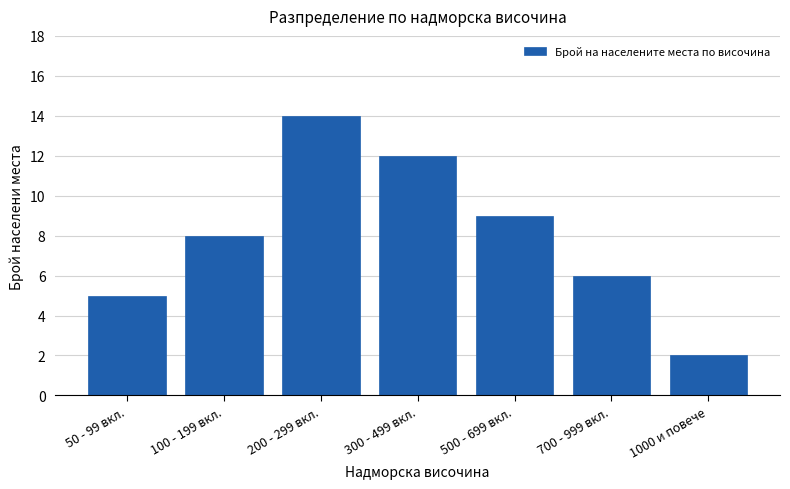

Reading left to right, transcribe all the data shown in this chart.

5	8	14	12	9	6	2